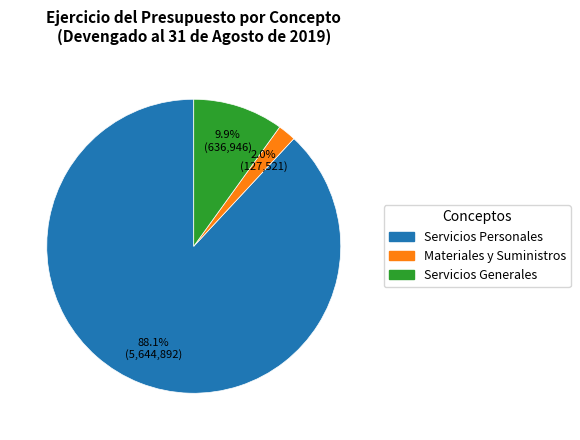

To the nearest percent, what is the average slice percentage?

33%